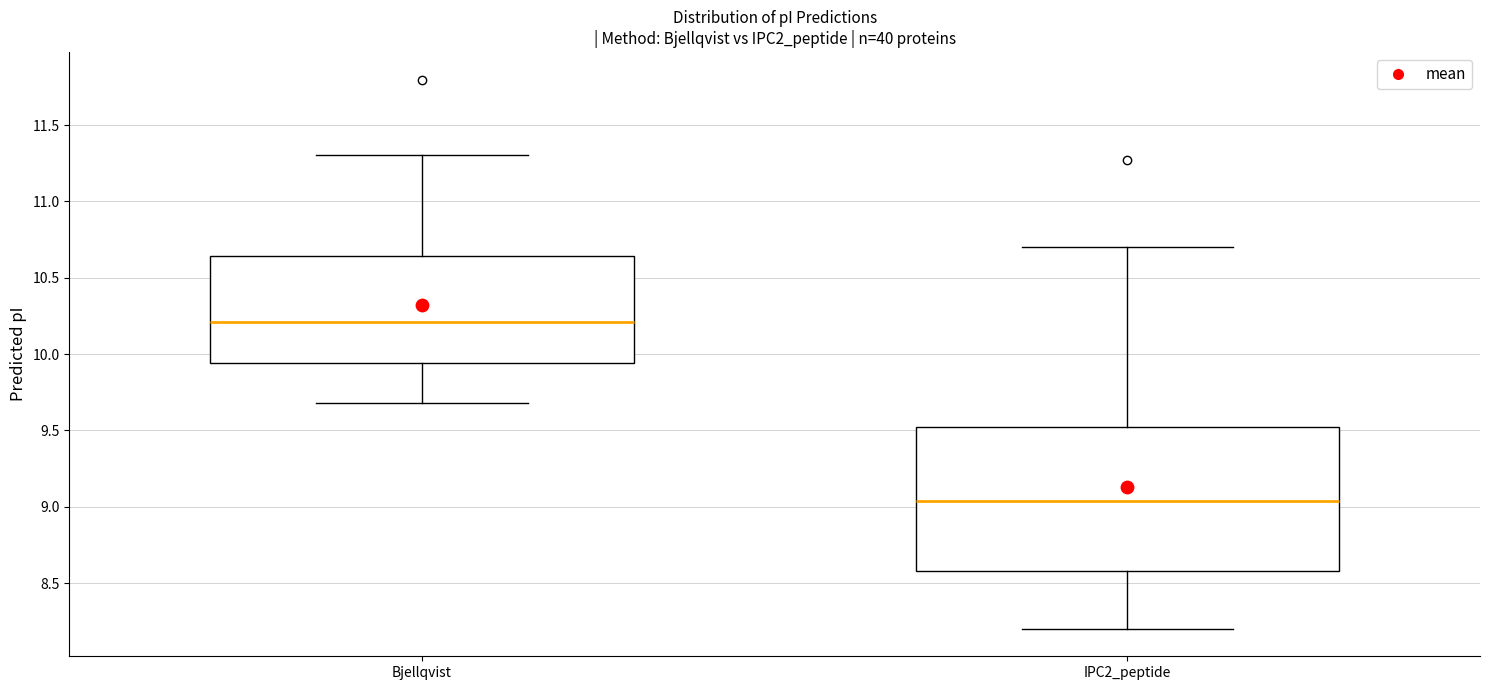

Where is the lower edge of the box for IPC2_peptide on the y-axis? The values are not printed on the chart, so give them approximately, as read against the axis.

8.60